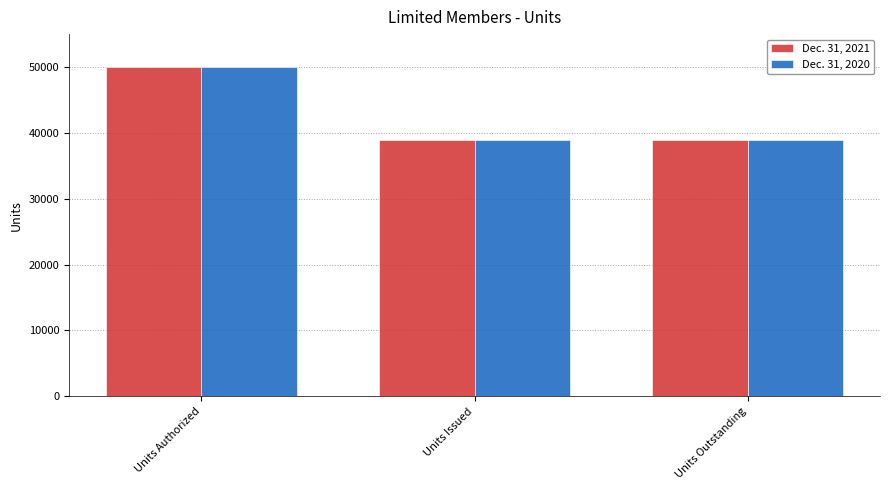

Reading right to left, transcribe all the data shown in this chart.

Dec. 31, 2021: 38962	38962	50000
Dec. 31, 2020: 38962	38962	50000